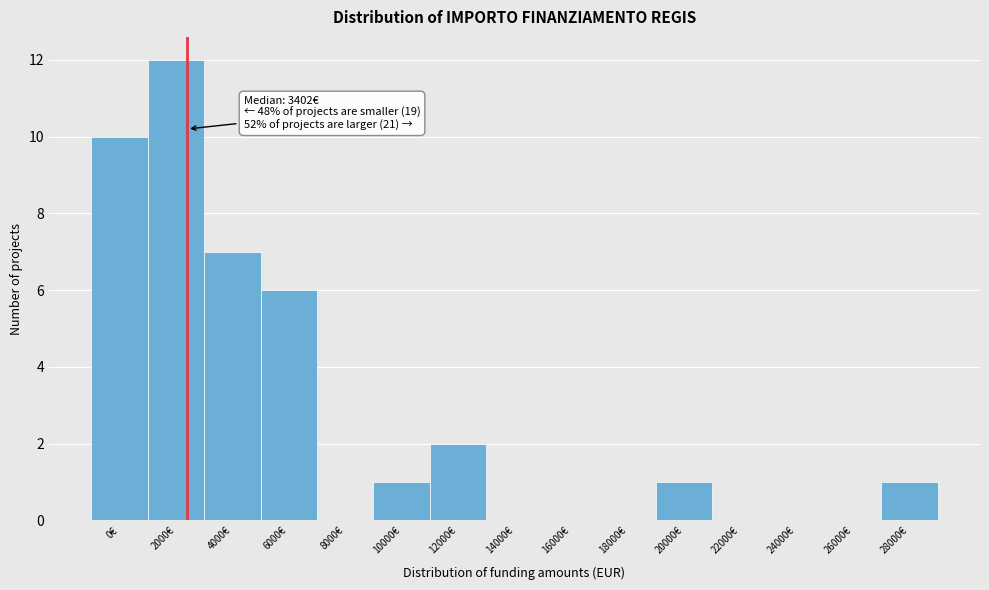

Reading left to right, what are all the values shown in this chart?

0€=10	2000€=12	4000€=7	6000€=6	8000€=0	10000€=1	12000€=2	14000€=0	16000€=0	18000€=0	20000€=1	22000€=0	24000€=0	26000€=0	28000€=1